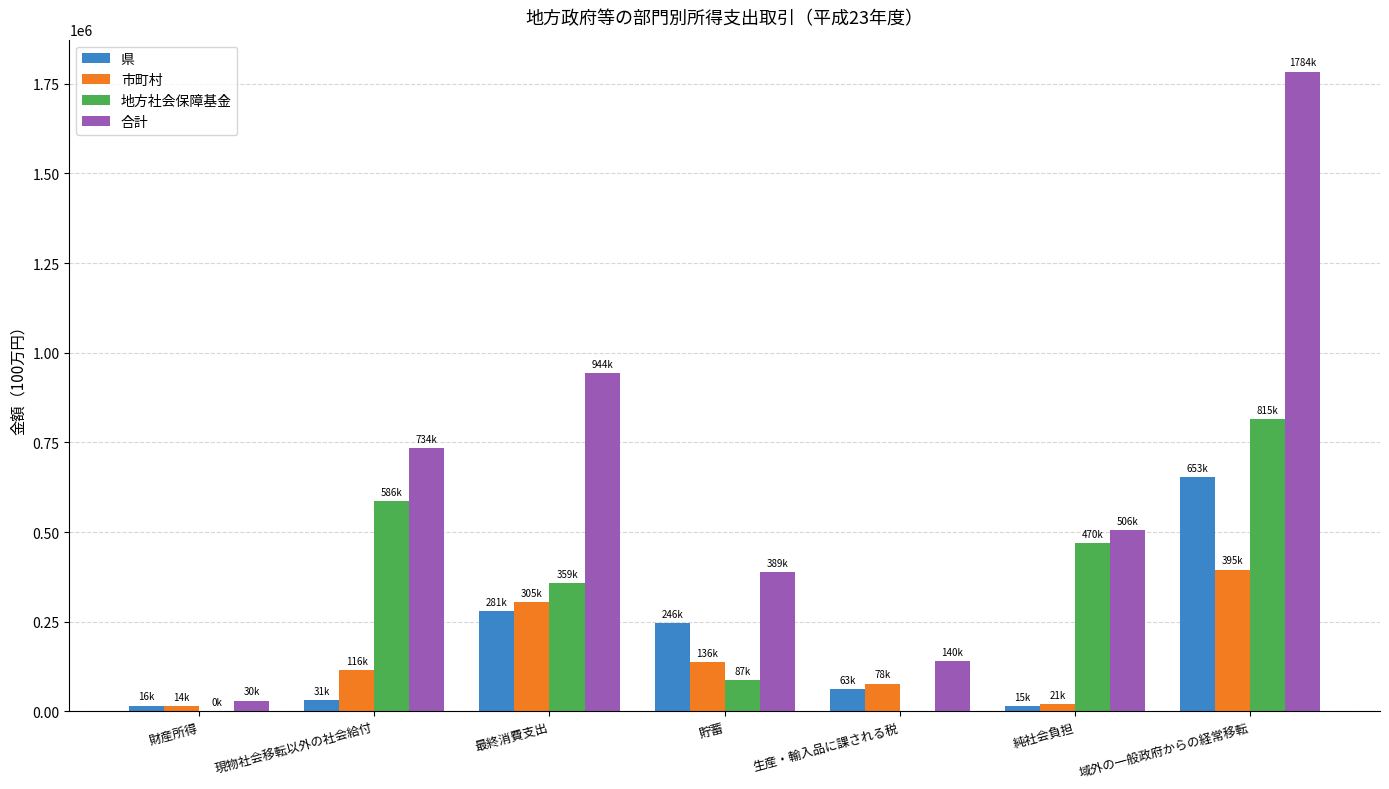

What is the approximate value of 地方社会保障基金 at 貯蓄?

86956.4